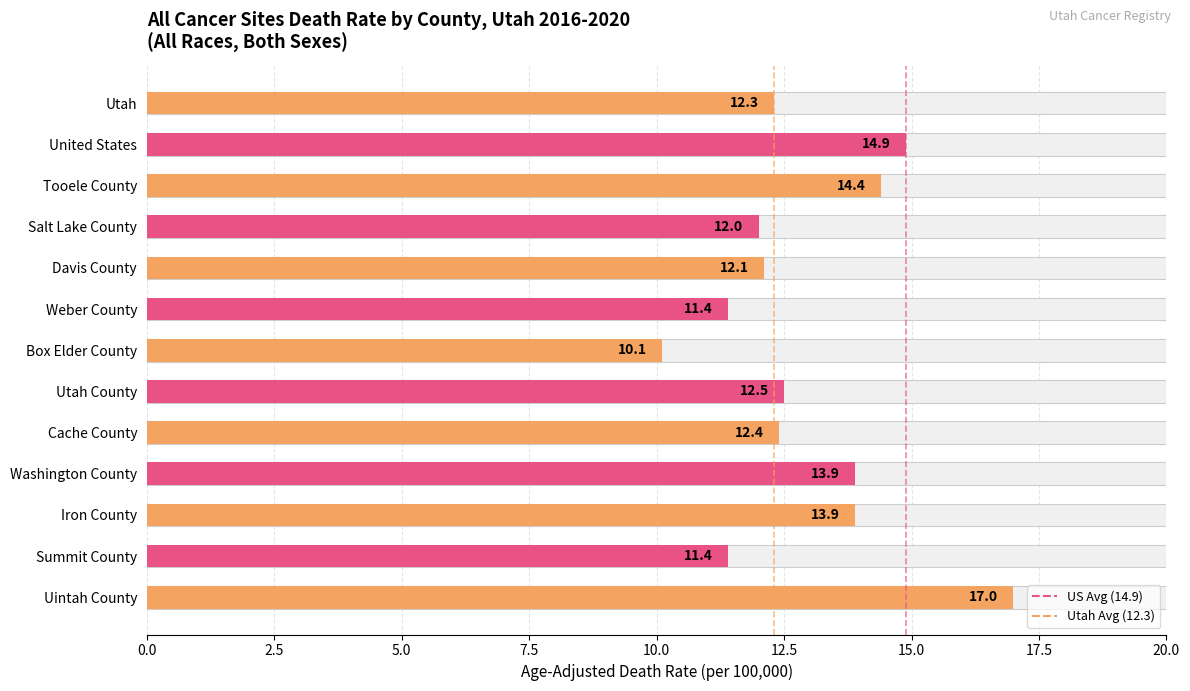

The value of Utah Rate at 0.0 is 0. True or false?

False